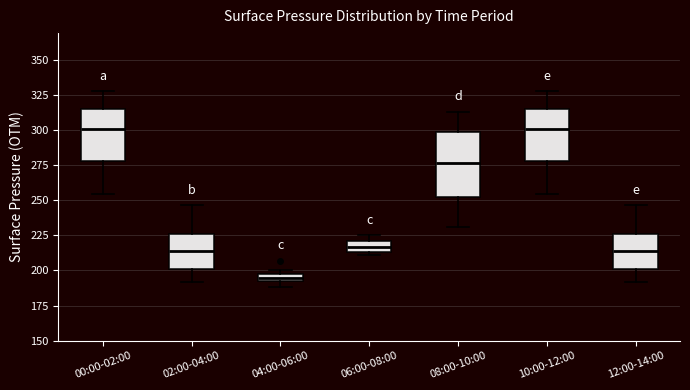

Where is the upper edge of the box for 08:00-10:00 on the y-axis? The values are not printed on the chart, so give them approximately, as read against the axis.

300